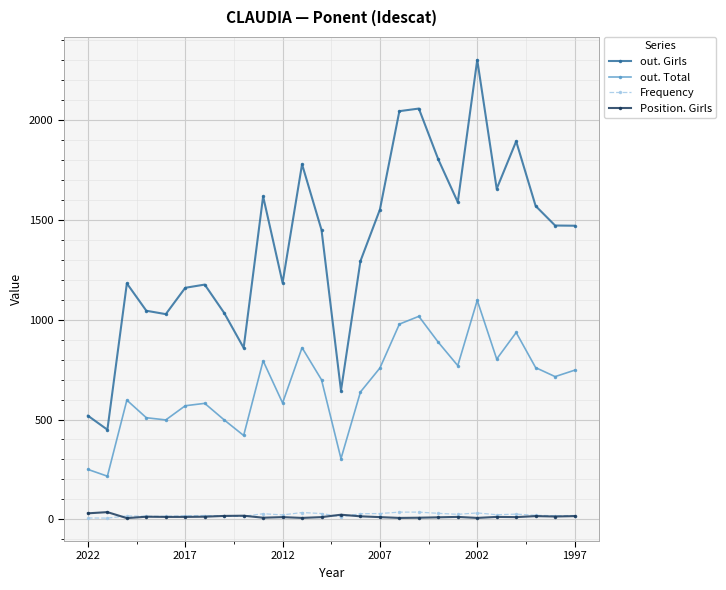

Does the chart have visible grid lines?

Yes